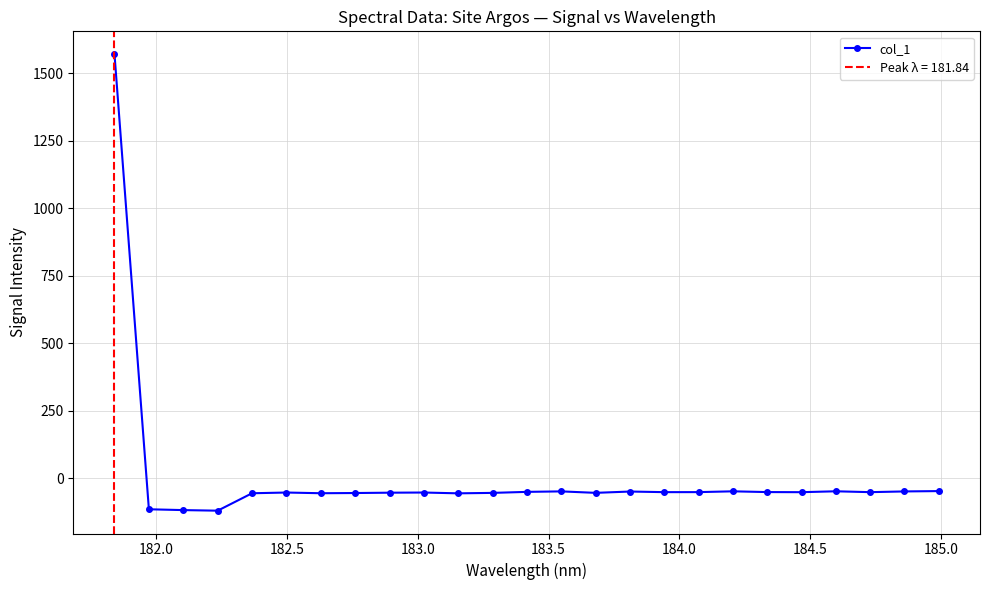

True or false: there are more than 0 points higher than both neighbors.

True